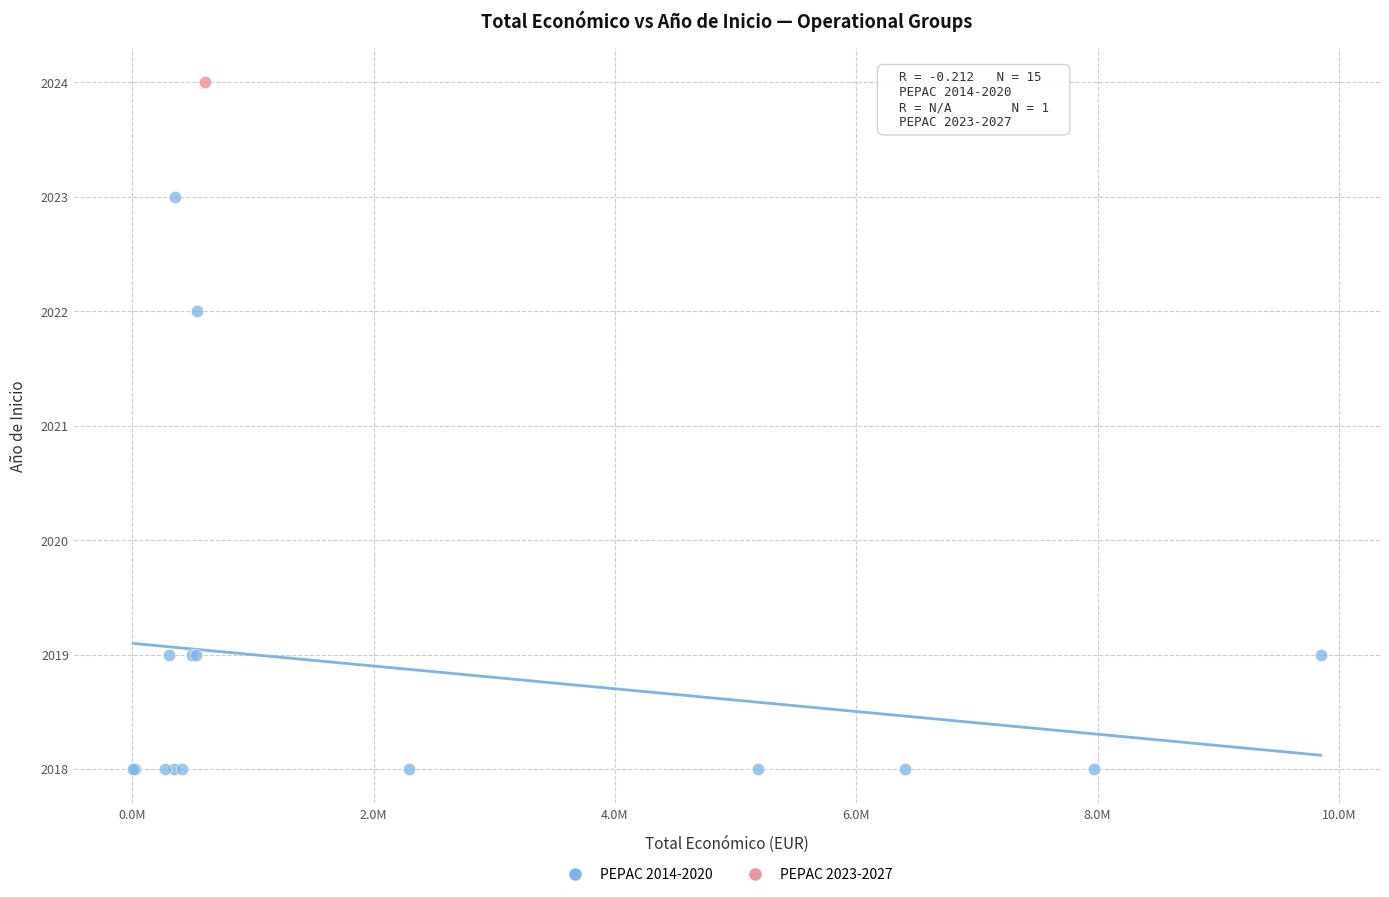

What are all the series names shown in the legend?

PEPAC 2014-2020, PEPAC 2023-2027